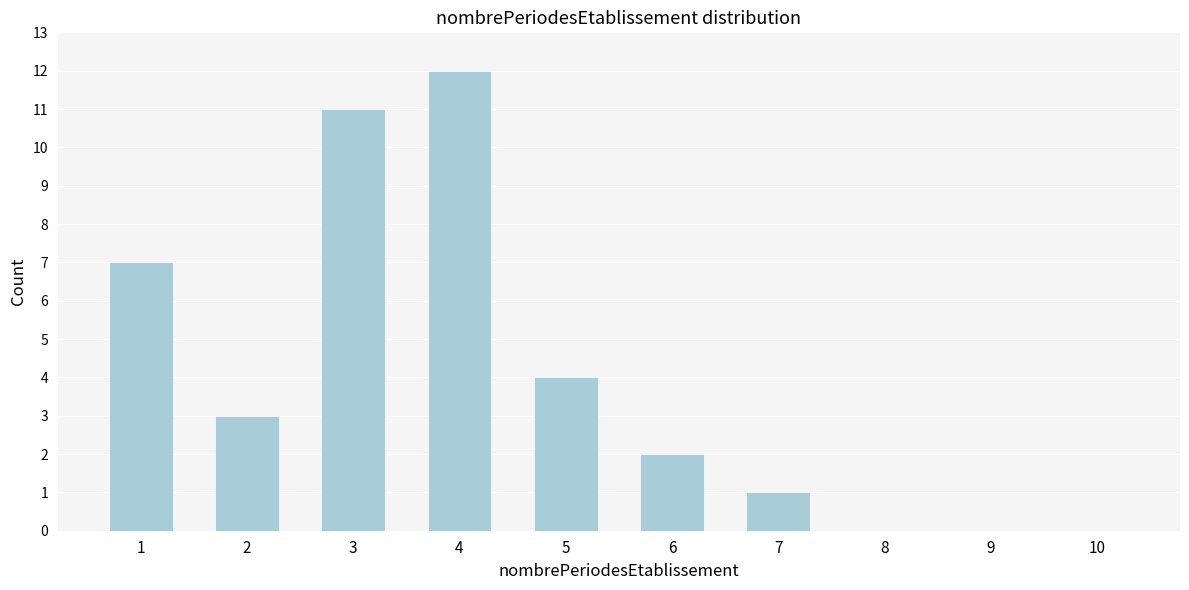

Reading left to right, extract all data points from this chart.

1=7	2=3	3=11	4=12	5=4	6=2	7=1	8=0	9=0	10=0